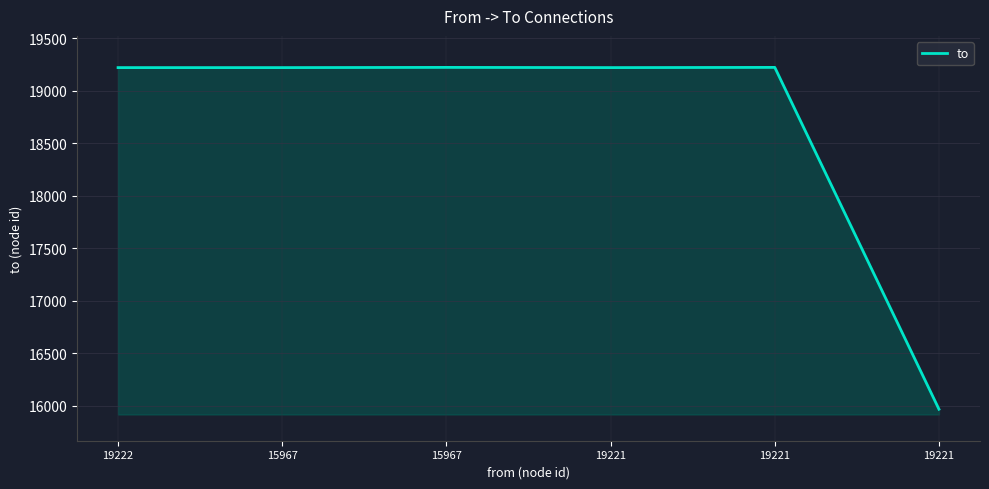

How many distinct data groups are displayed?

1